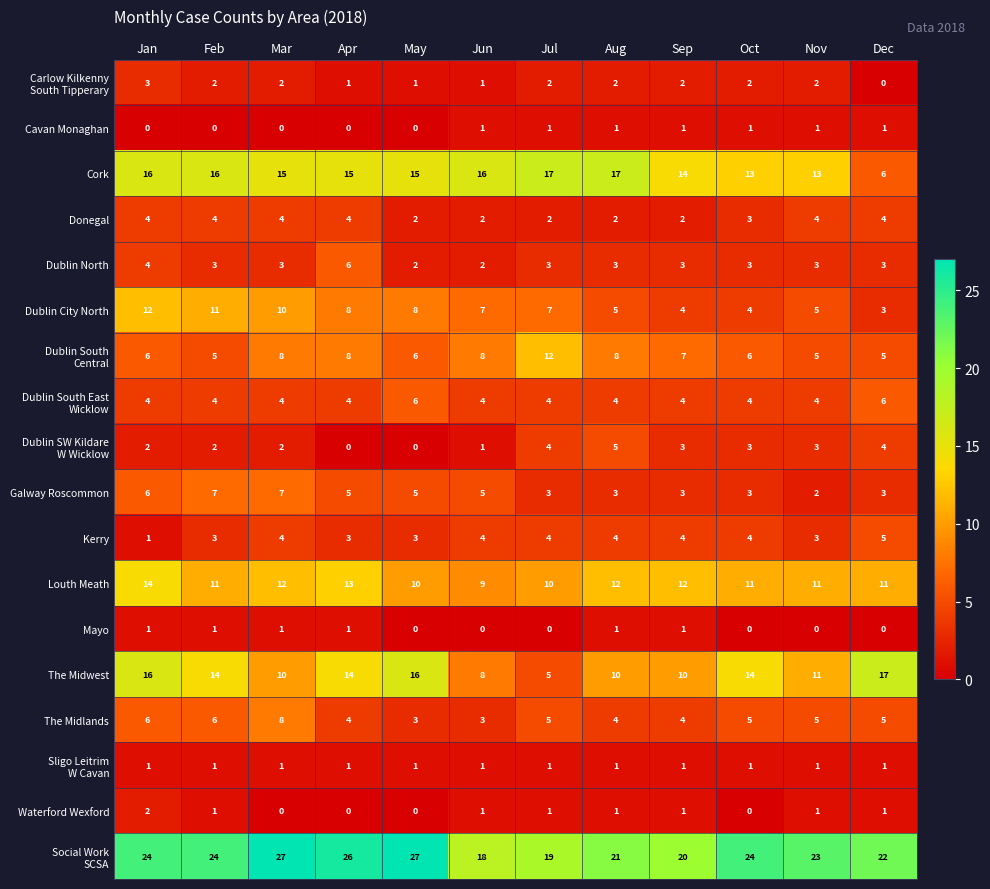

What is the sum of all Donegal values?

37